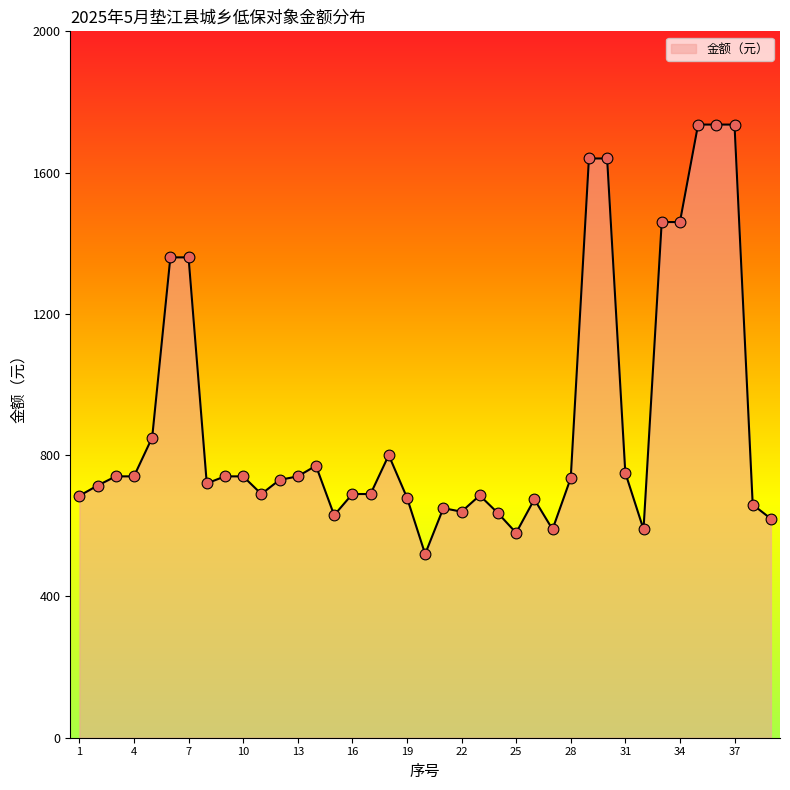

What is the minimum value shown in the chart?

520